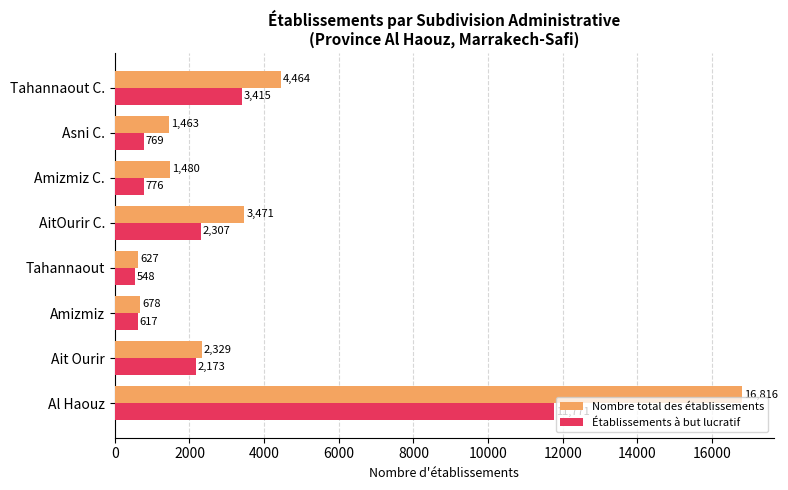

Which series changed the most between Amizmiz C. and Asni C.?

Nombre total des établissements